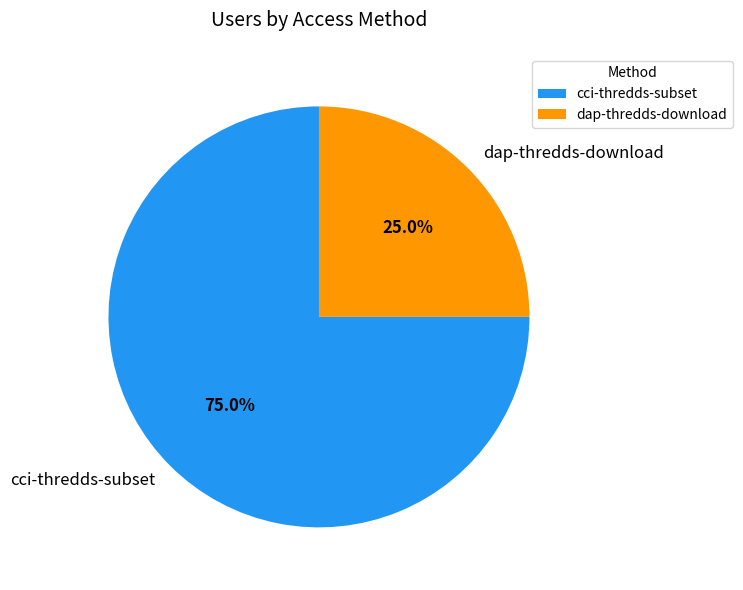

Rank the categories by value from lowest to highest.

dap-thredds-download, cci-thredds-subset